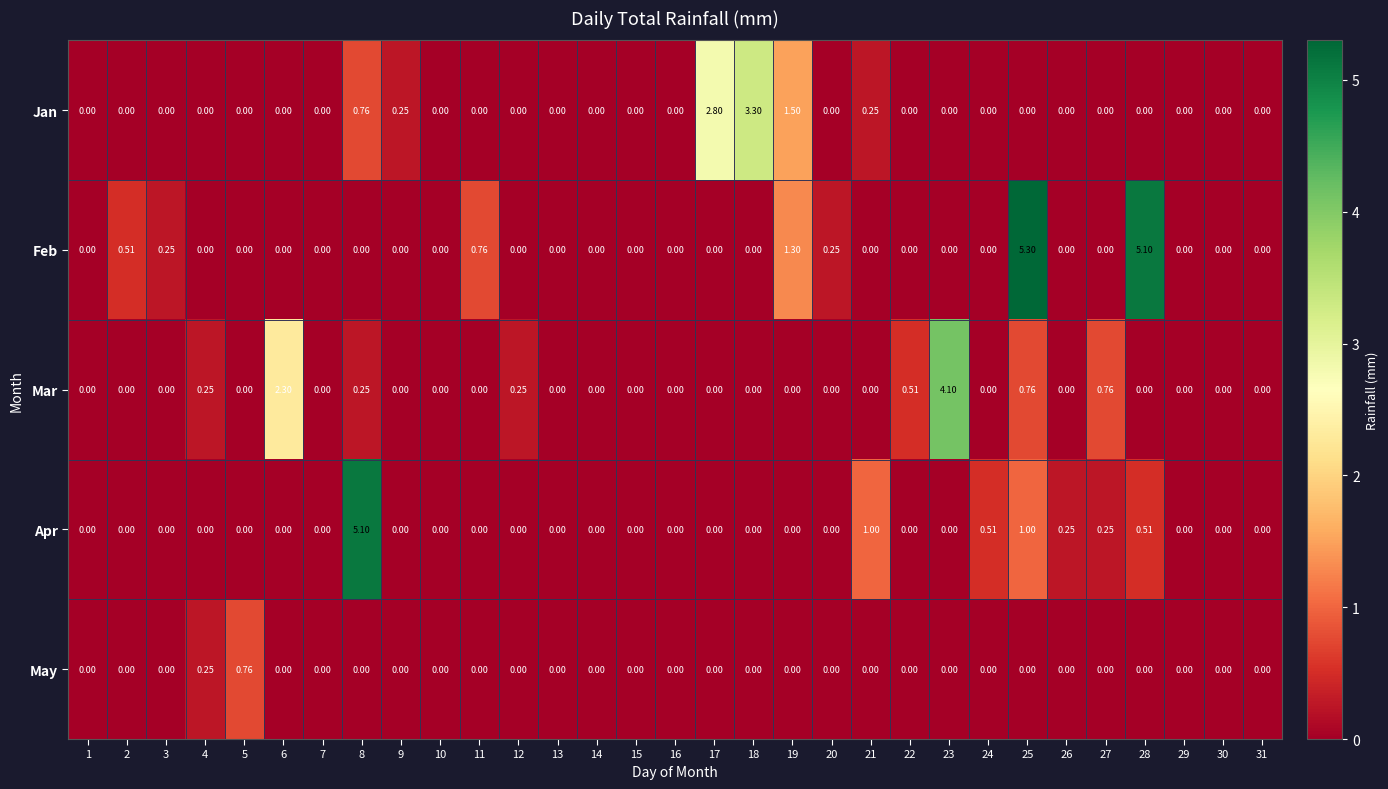

List the series in order of their peak value, lowest first.

May, Jan, Mar, Apr, Feb